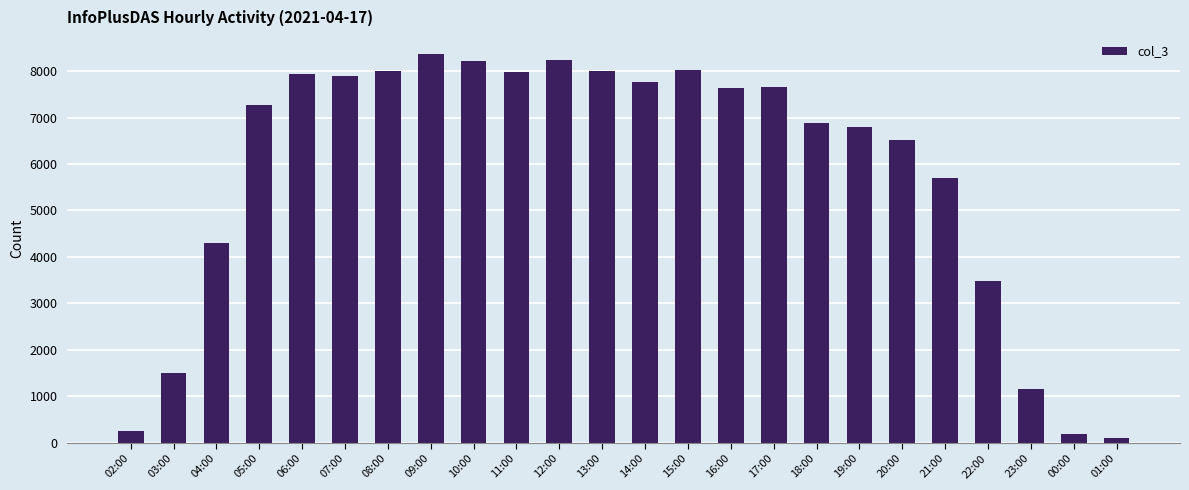

What is the label of the 16th bar from the left?

17:00